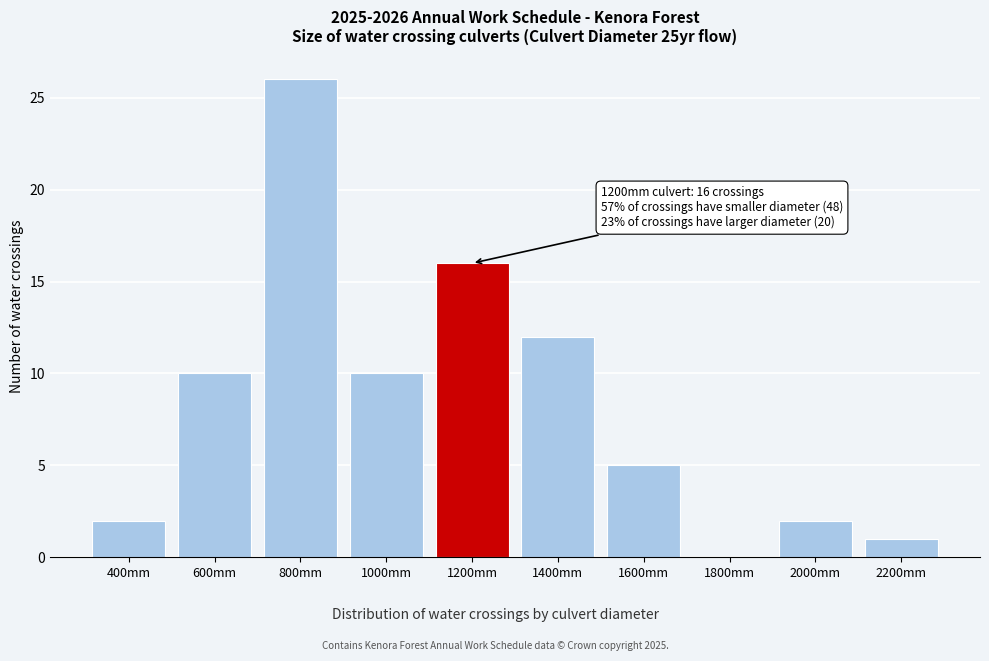

Reading left to right, list all the values displayed in this chart.

400mm=2	600mm=10	800mm=26	1000mm=10	1200mm=16	1400mm=12	1600mm=5	1800mm=0	2000mm=2	2200mm=1